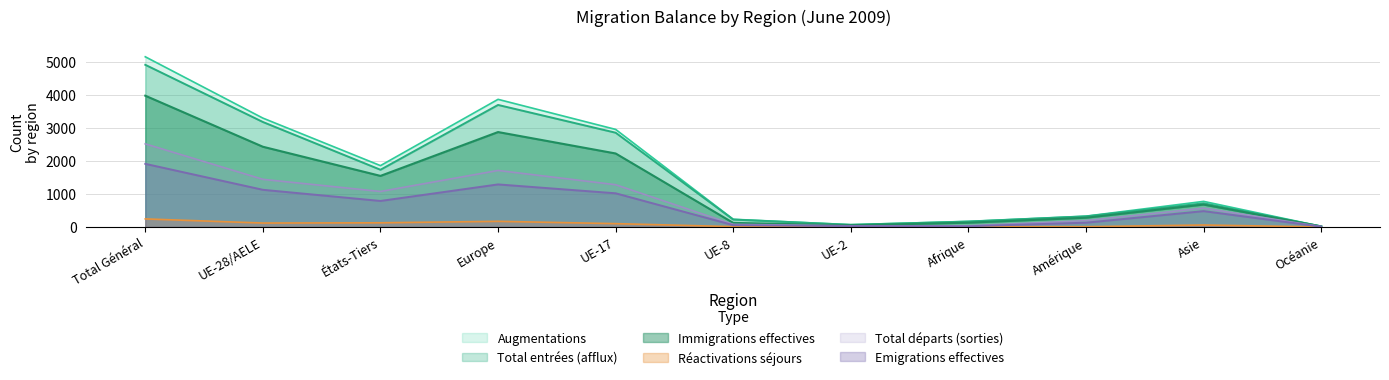

List the labels in order of Total départs value, smallest first.

Océanie, UE-2, Afrique, UE-8, Amérique, Asie, États-Tiers, UE-17, UE-28/AELE, Europe, Total Général